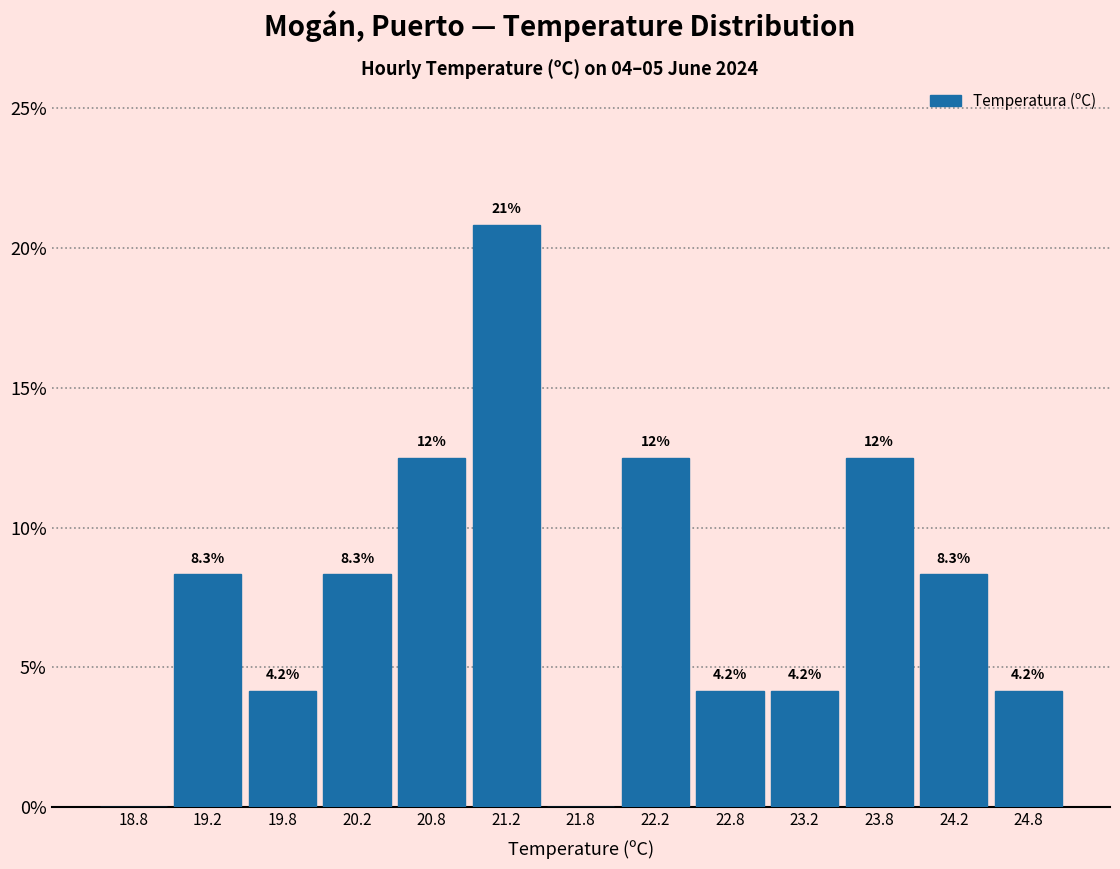

Over which range of the x-axis is the bar tallest?

21.0 to 21.5